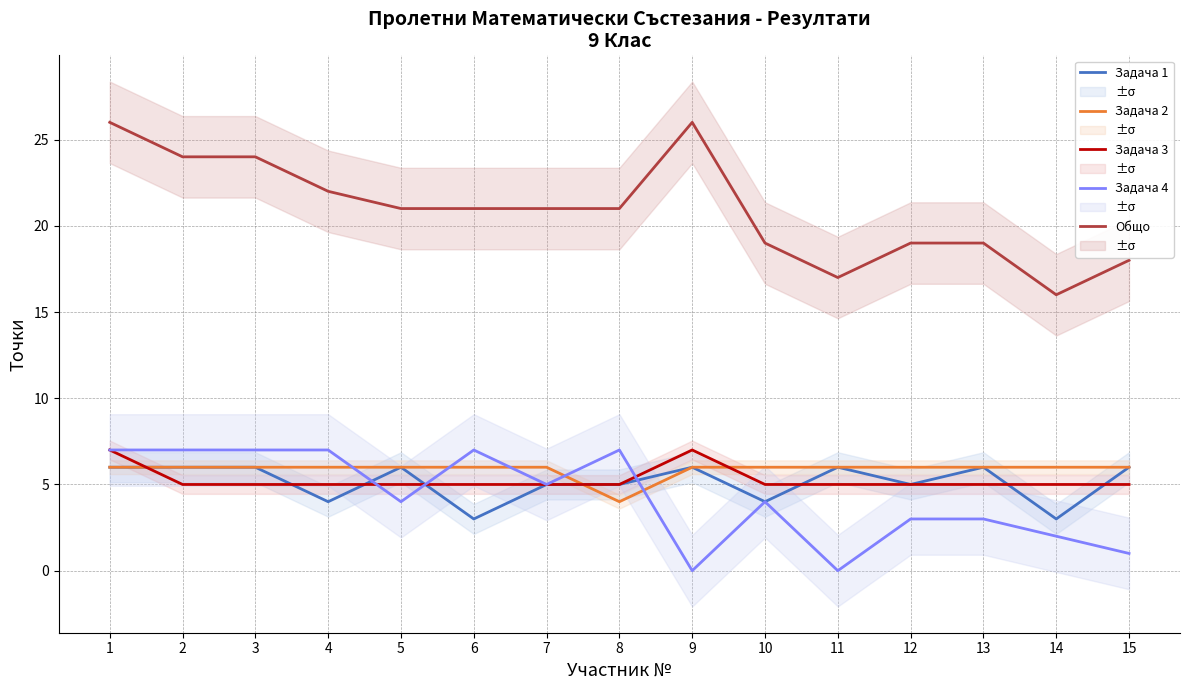

At which category does Общо reach its first local valley?

11